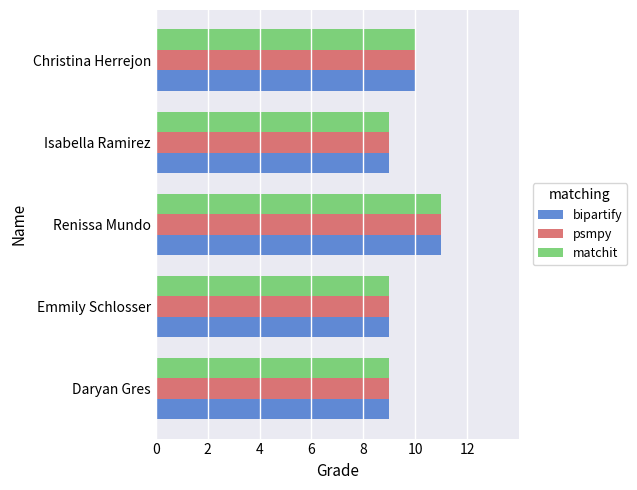

At which label does matchit reach its peak?

Renissa Mundo